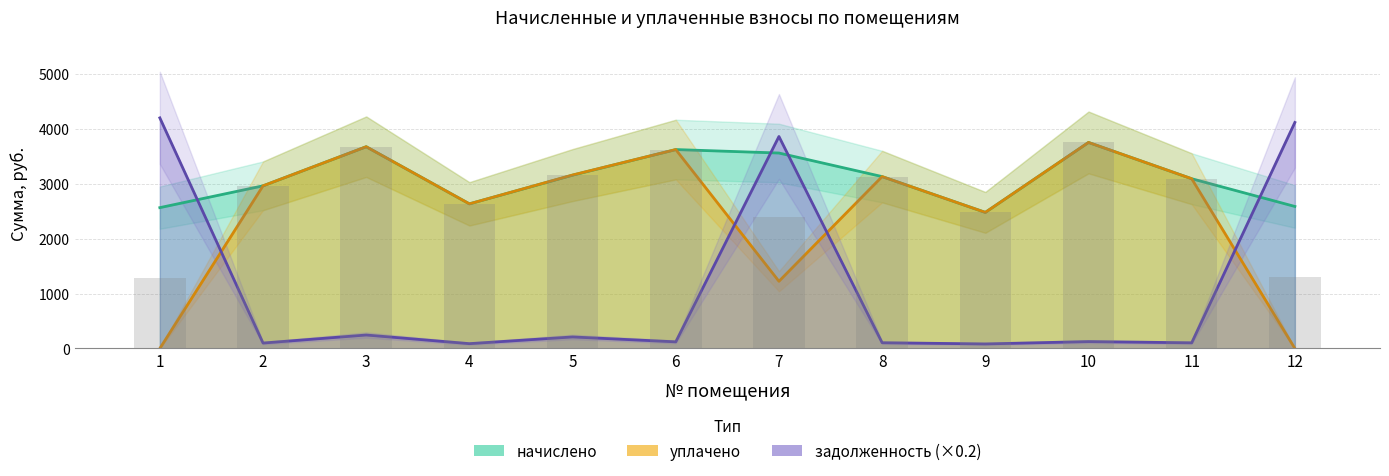

Which series changed the most between 6 and 9?

начислено